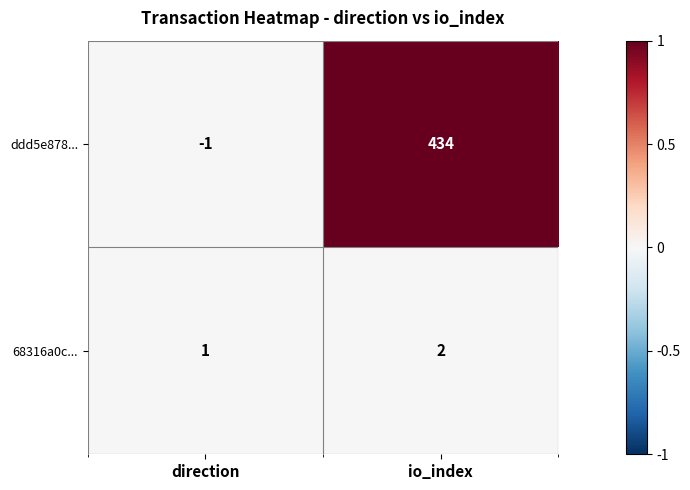

What is the difference between the maximum and minimum values in the ddd5e878... series?

435